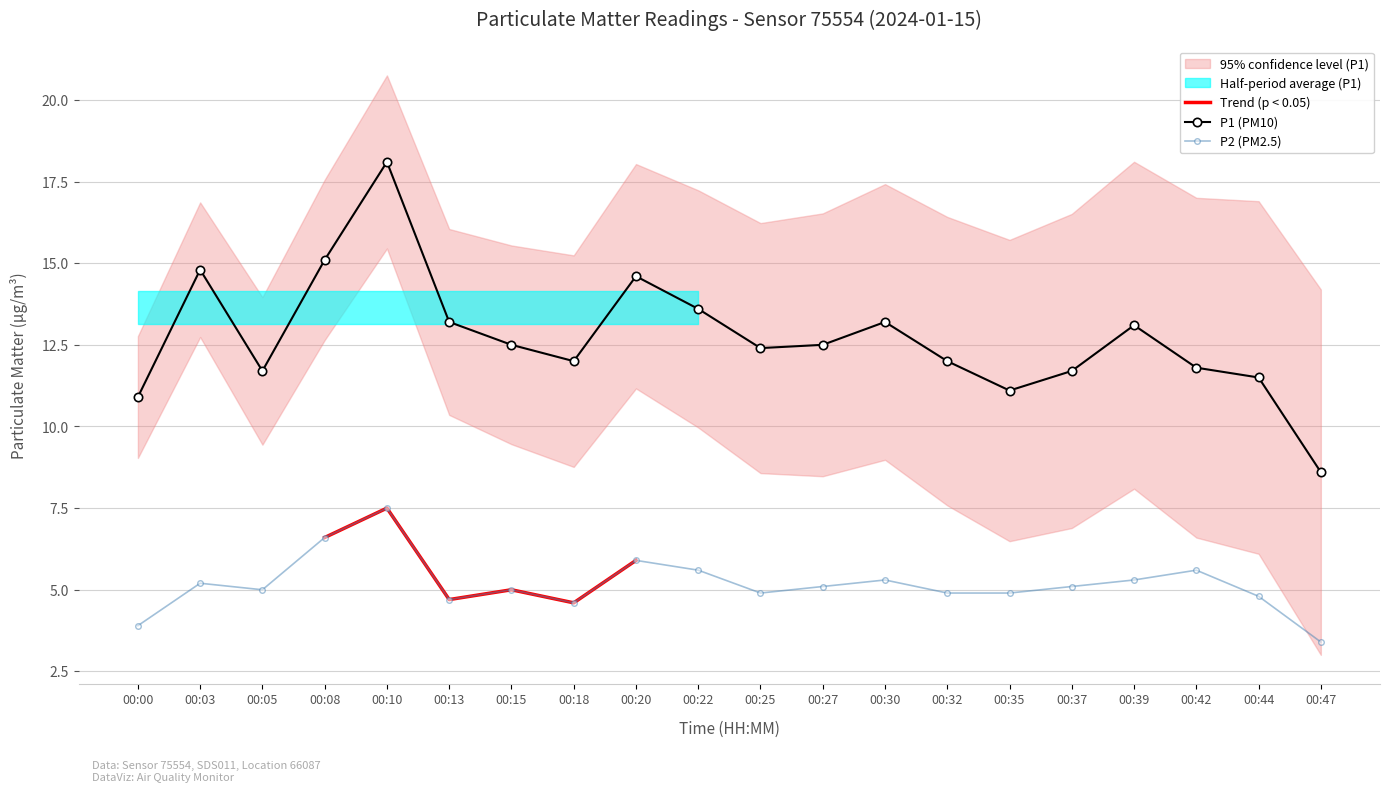

Is the value of P1 at 00:03 greater than the value of P2 at 00:25?

Yes